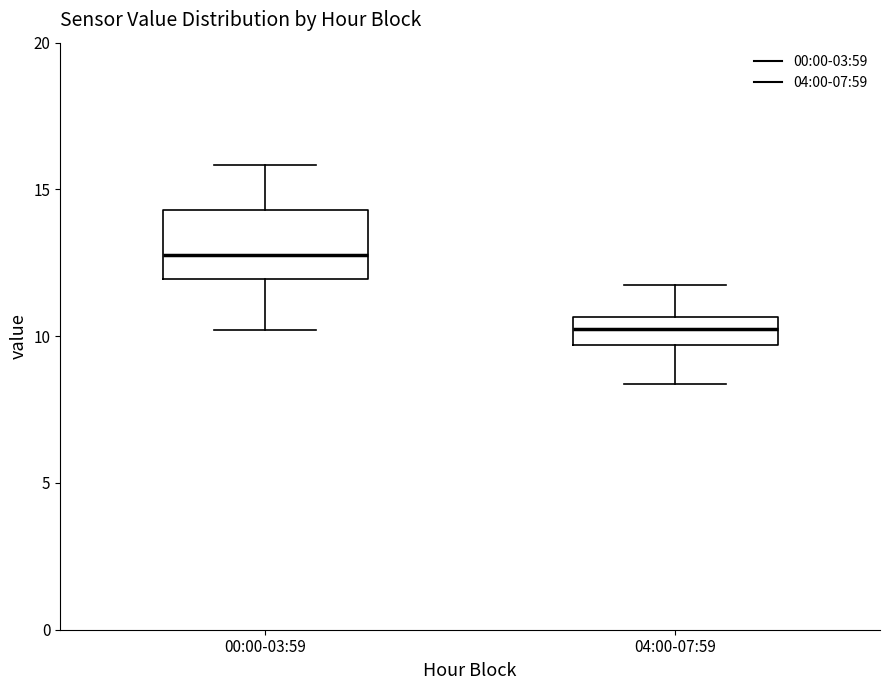

Where is the upper edge of the box for 04:00-07:59 on the y-axis? The values are not printed on the chart, so give them approximately, as read against the axis.

10.5